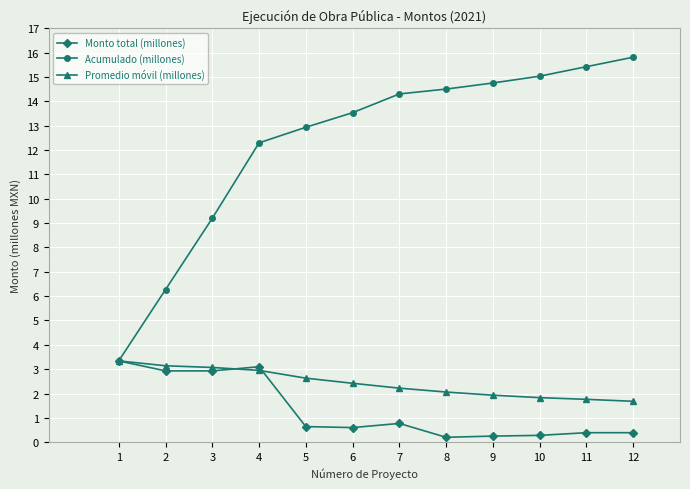

What is the minimum value for Promedio móvil (millones)?

1.7